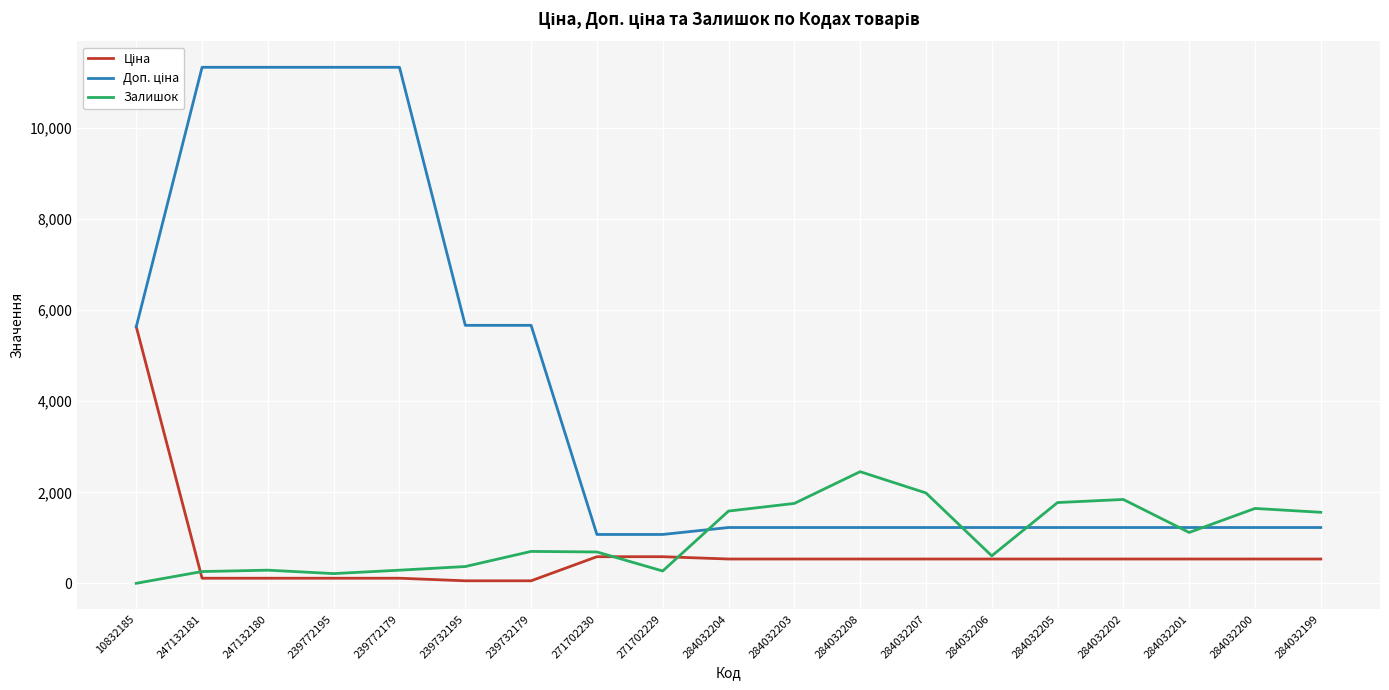

True or false: Залишок has a value of 915.2 at 284032200.

False